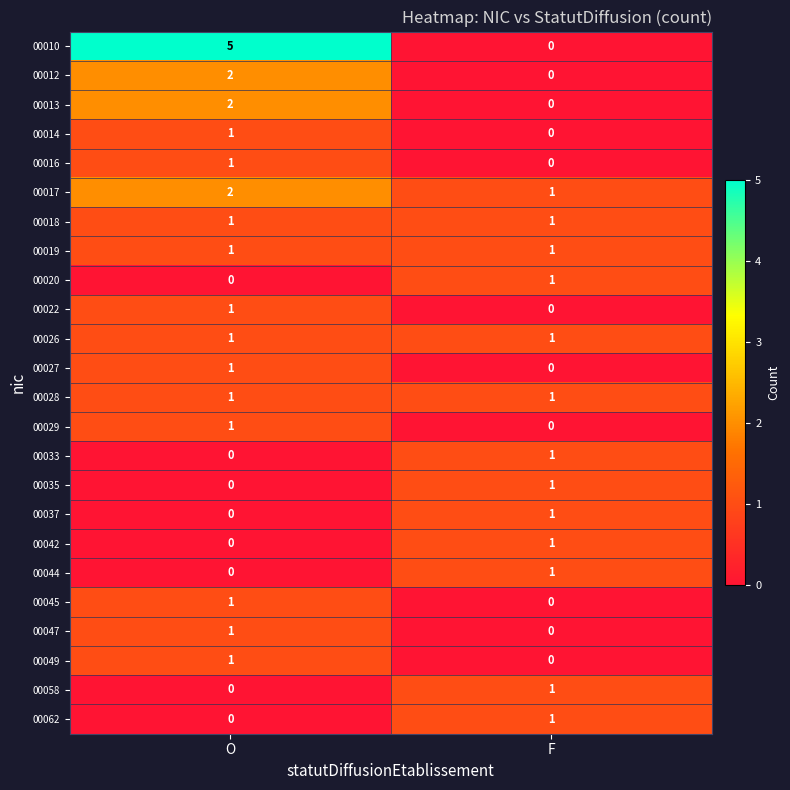

What is the maximum value shown in the chart?

5